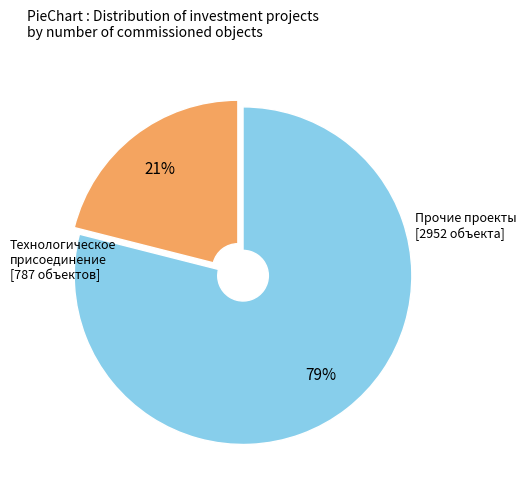

To the nearest percent, what is the average slice percentage?

50%